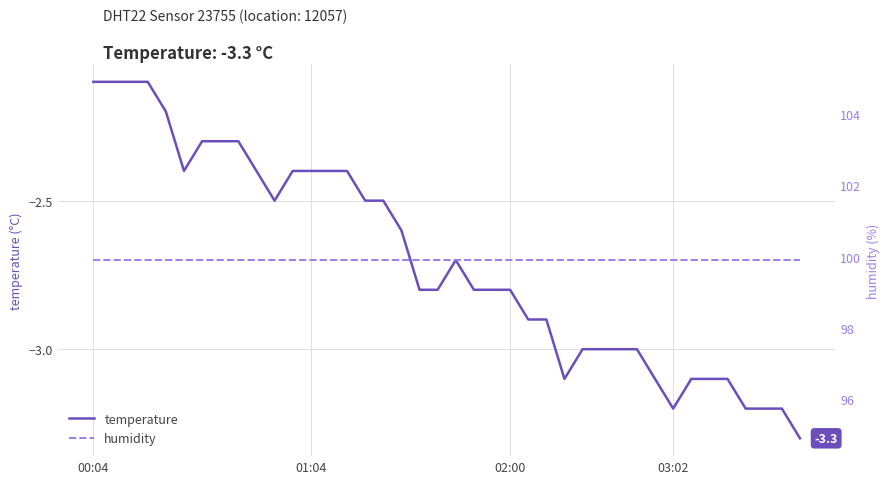

True or false: humidity and temperature cross at least once.

False